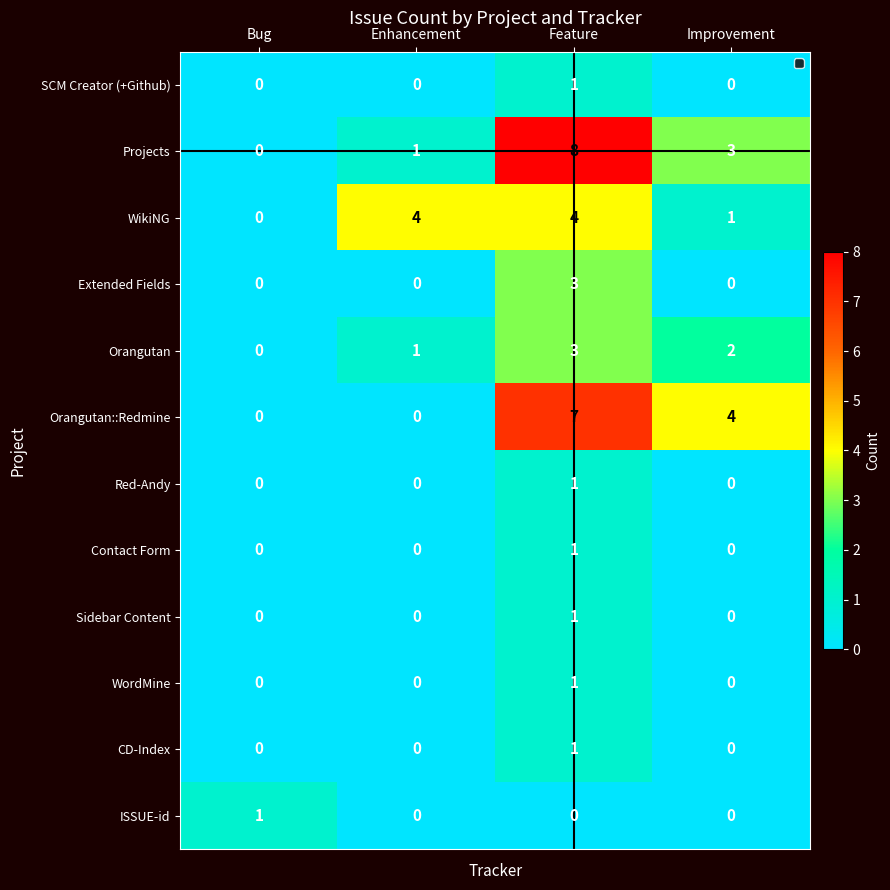

What is the greatest value displayed?

8